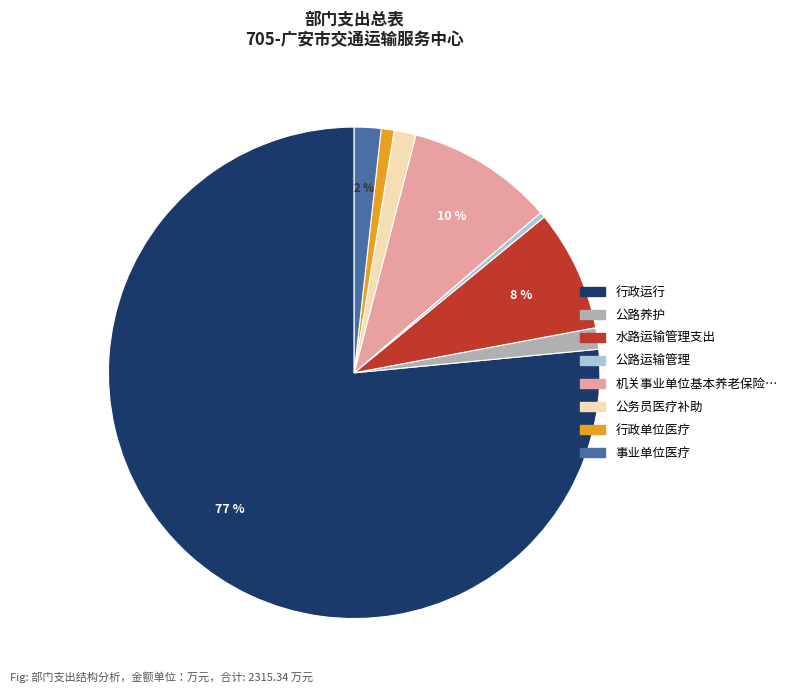

To the nearest percent, what is the average slice percentage?

12%